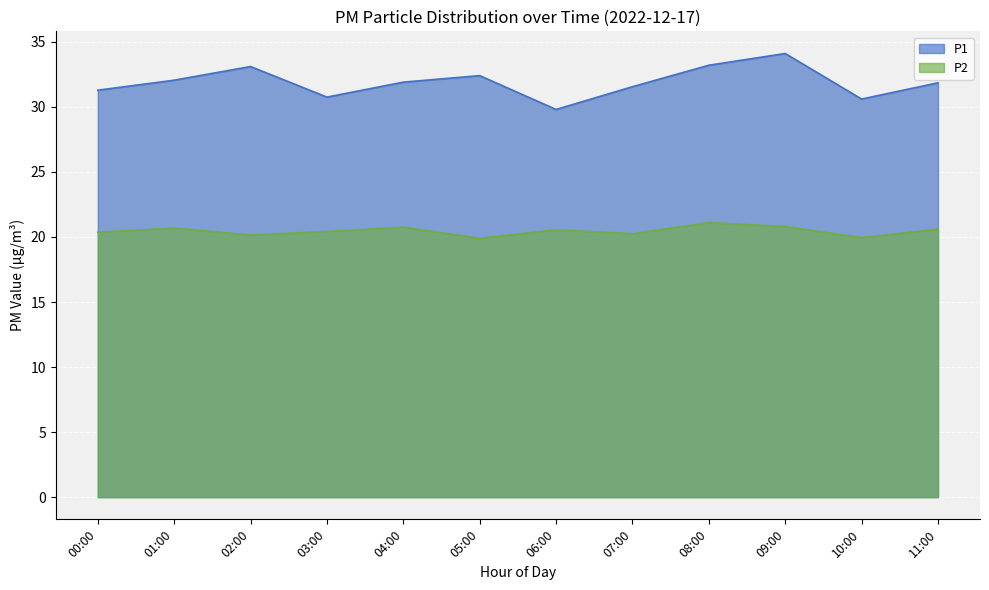

List the series in order of their overall mean, highest first.

P1, P2